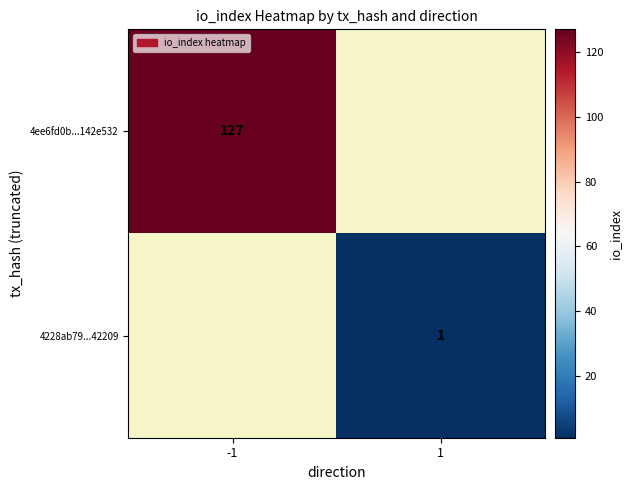

True or false: 4228ab79...42209 has a value of 1 at 1.

True